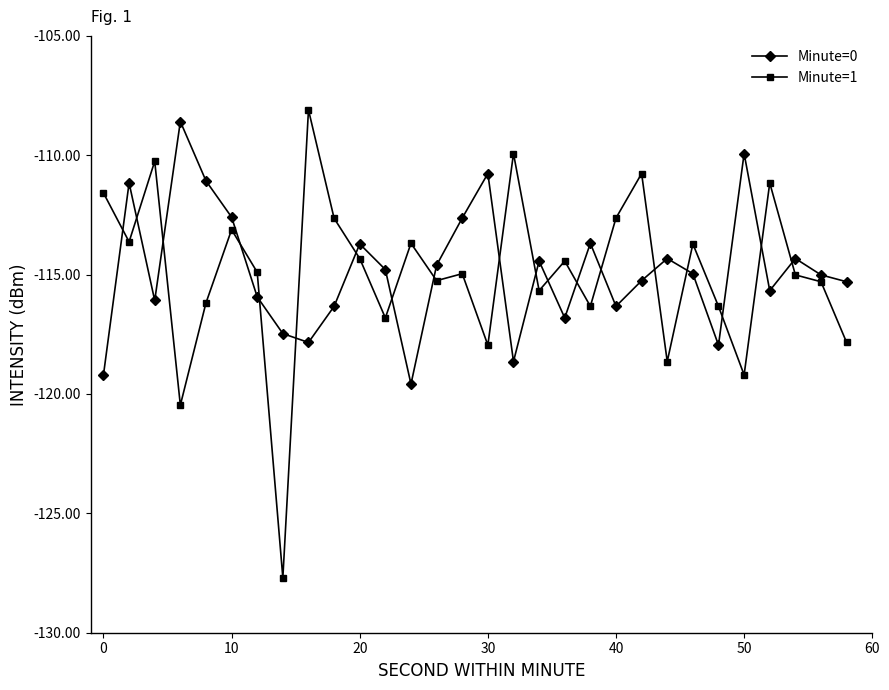

Is this an area chart (filled region under the line)?

No